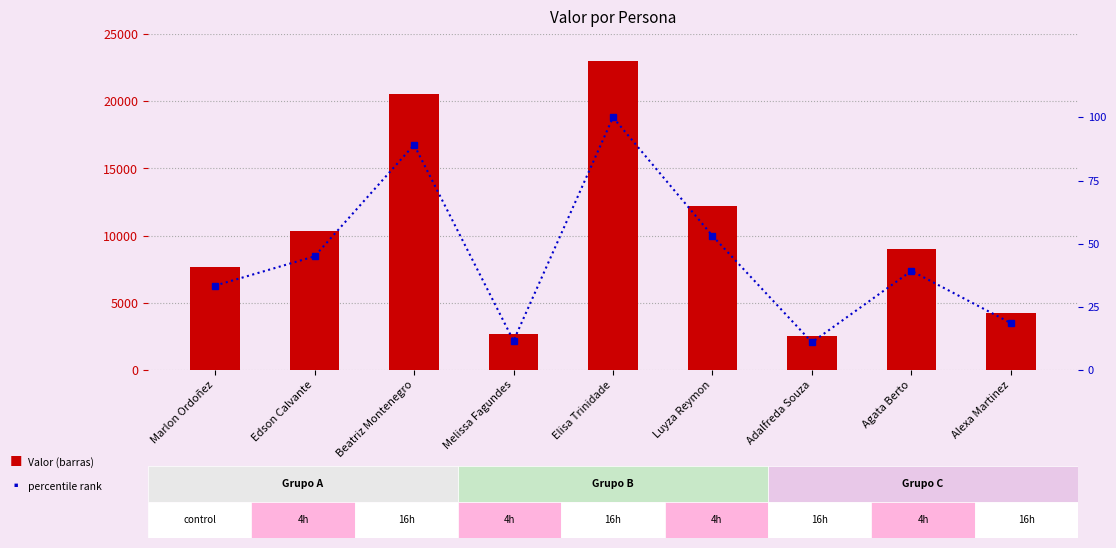

How many distinct data groups are displayed?

2